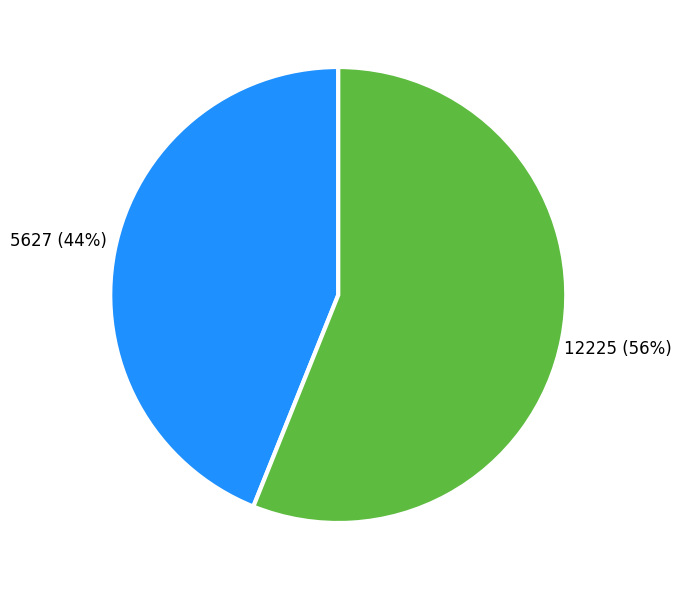

What is the ratio of the value at 12225 to the value at 5627?

1.3